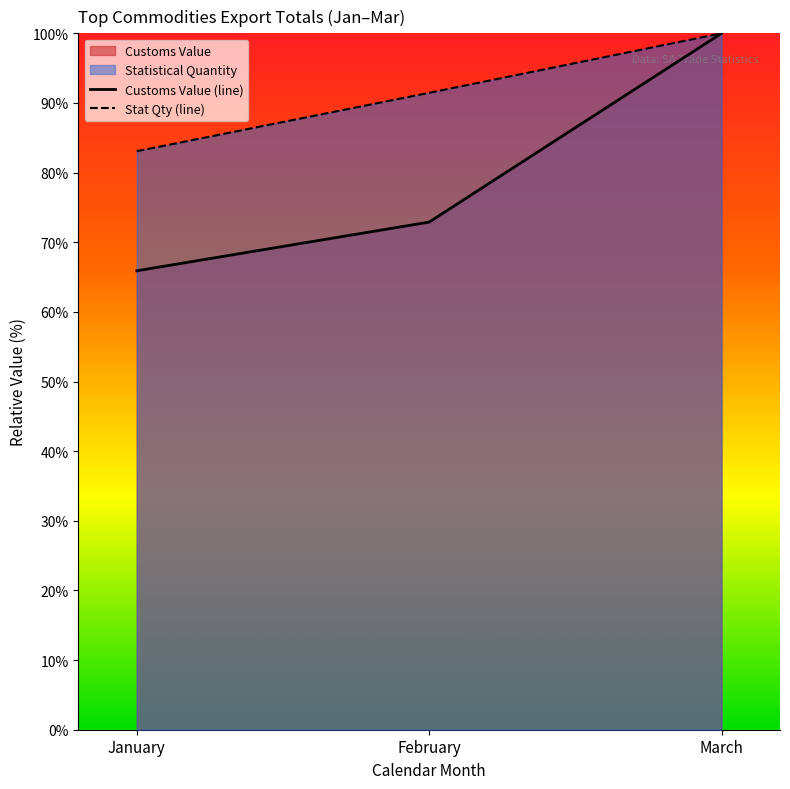

The value of Customs Value (line) at March is 145.9. True or false?

False